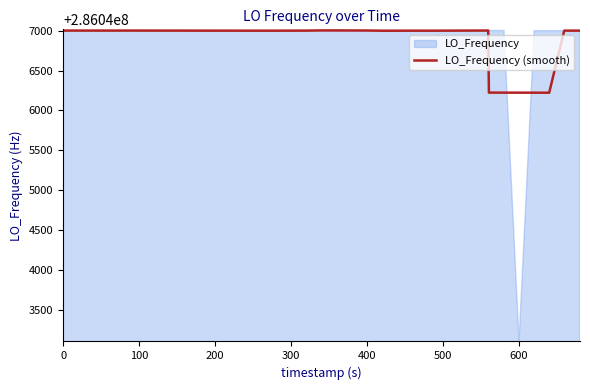

What is the lowest value of the LO_Frequency (smooth) series?

286046222.5